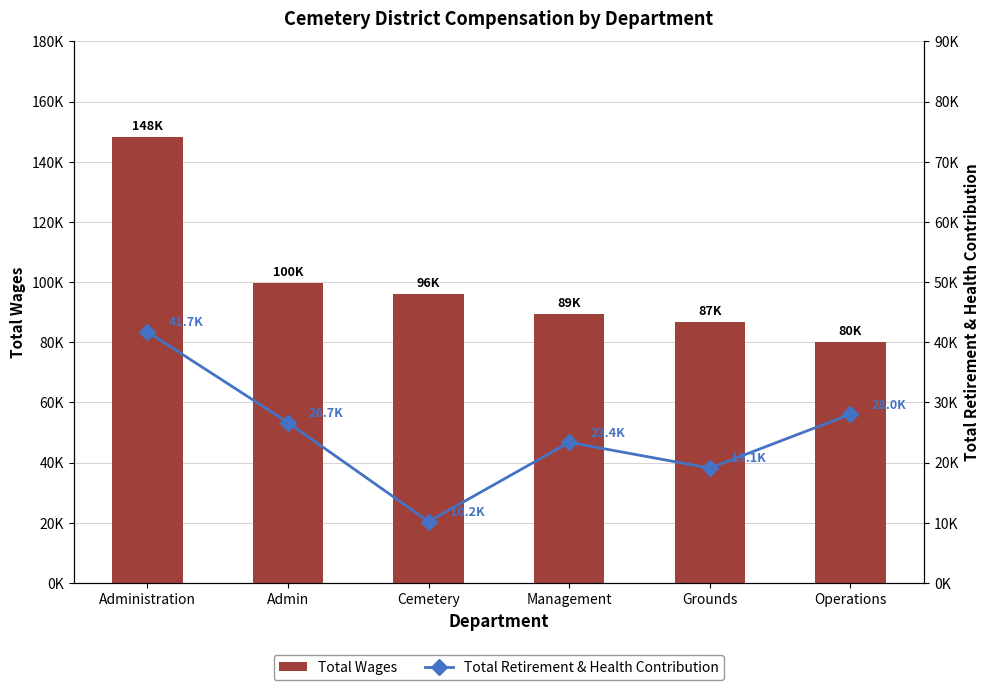

At which label does Total Retirement & Health Contribution reach its peak?

Administration